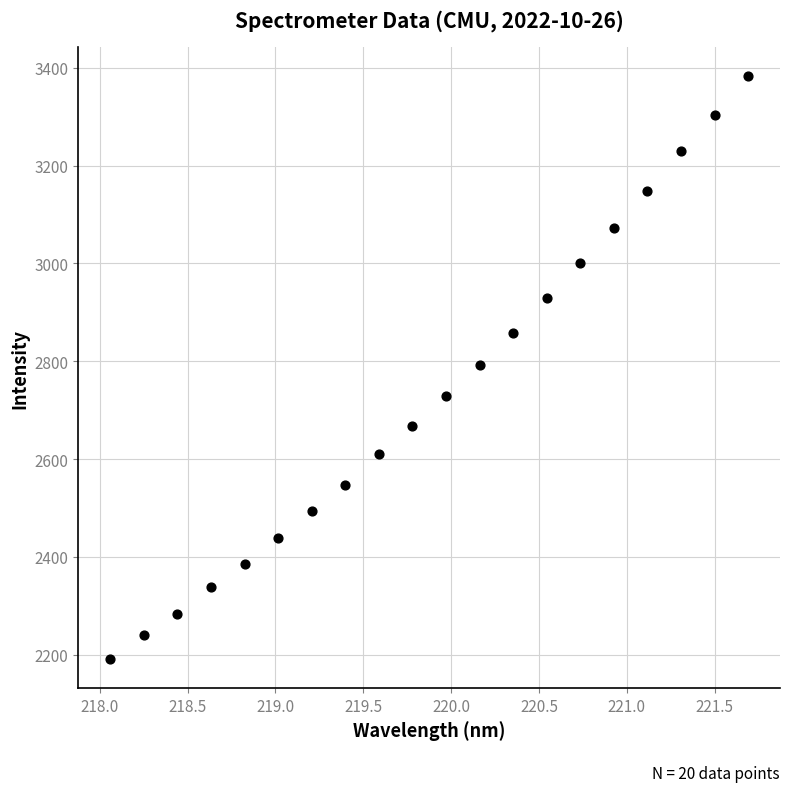

What is the range of X values (max minus min)?

3.6